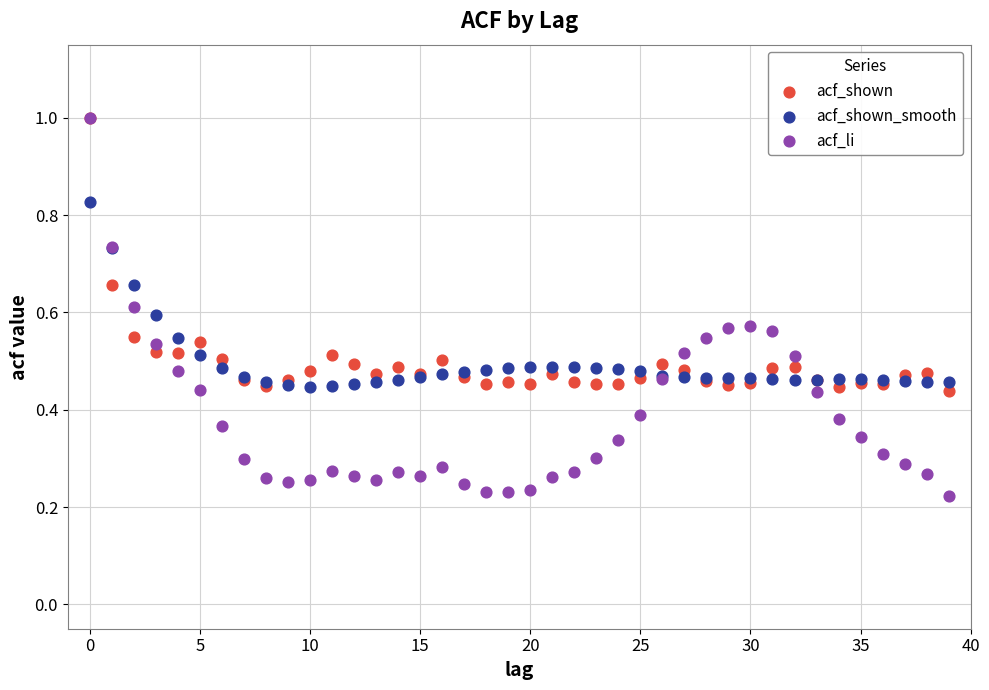

What are all the series names shown in the legend?

acf_shown, acf_shown_smooth, acf_li